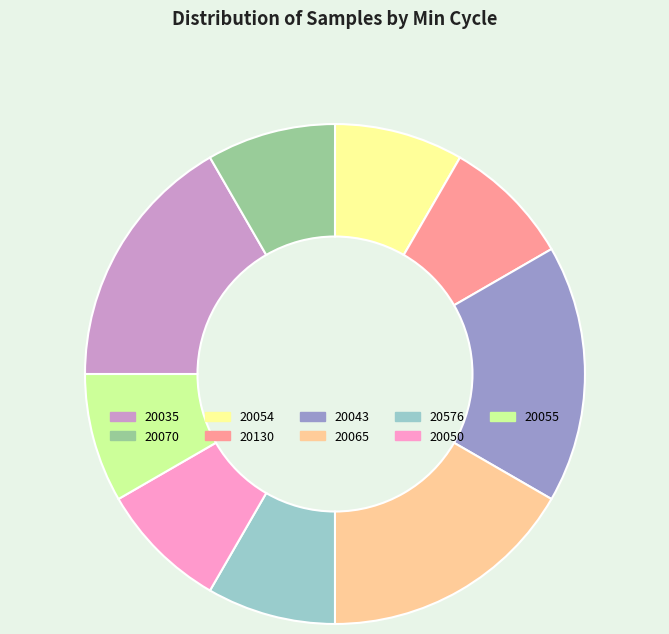

Does 20065 represent more than half of the total?

No